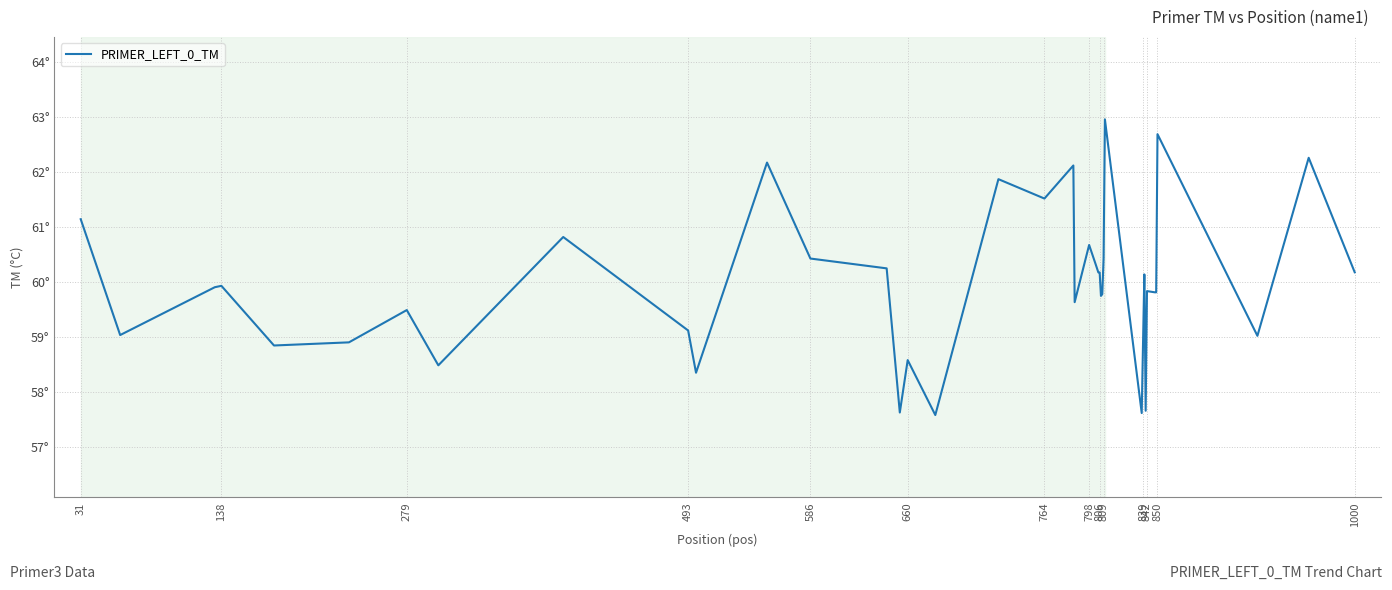

What is the difference between the maximum and minimum values?

5.4